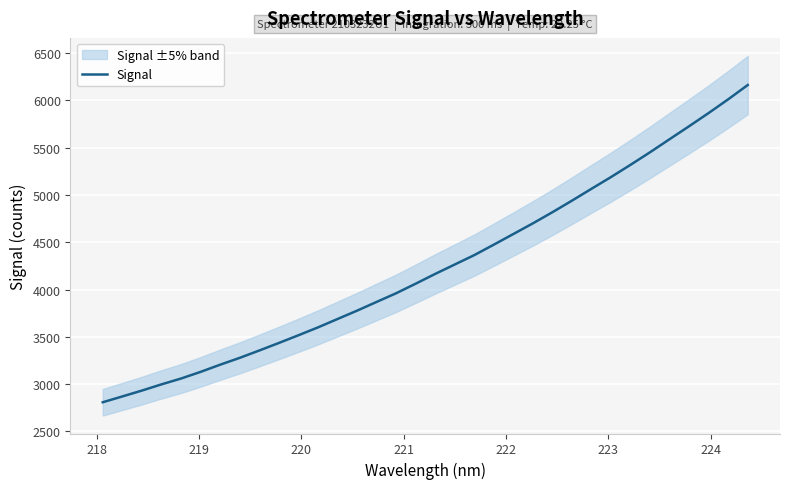

Is it true that the value at 29 is 3162.2?

False